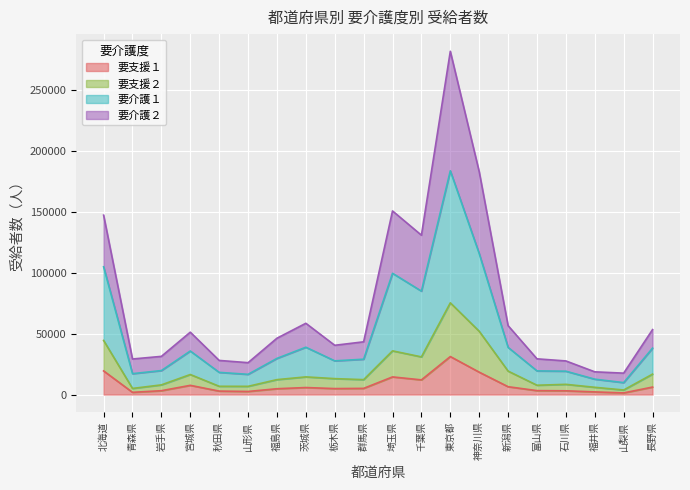

What position from the right is 富山県?

5